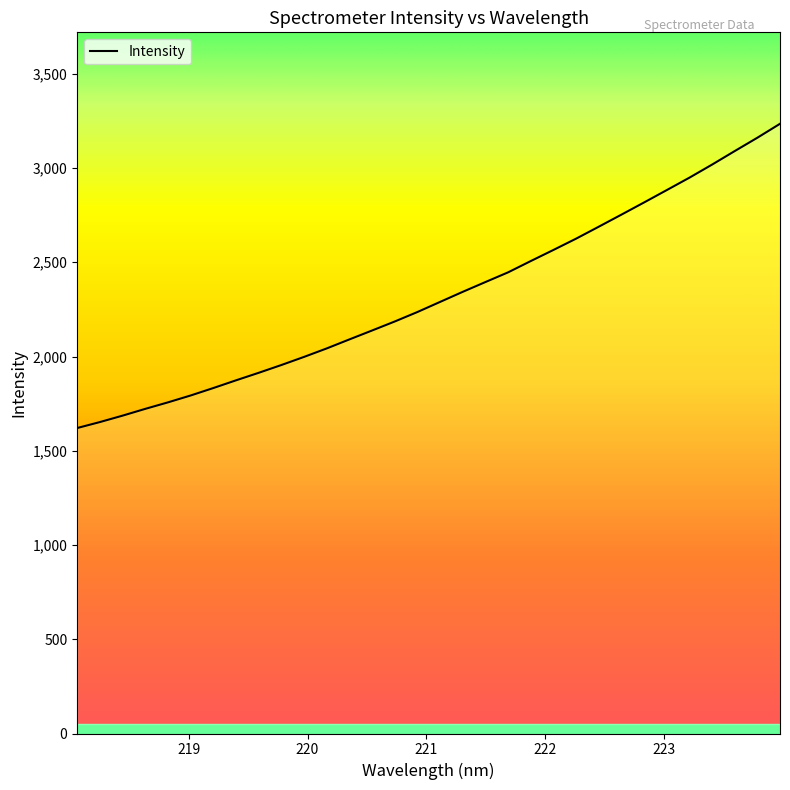

True or false: there are more than 2 points higher than both neighbors.

False